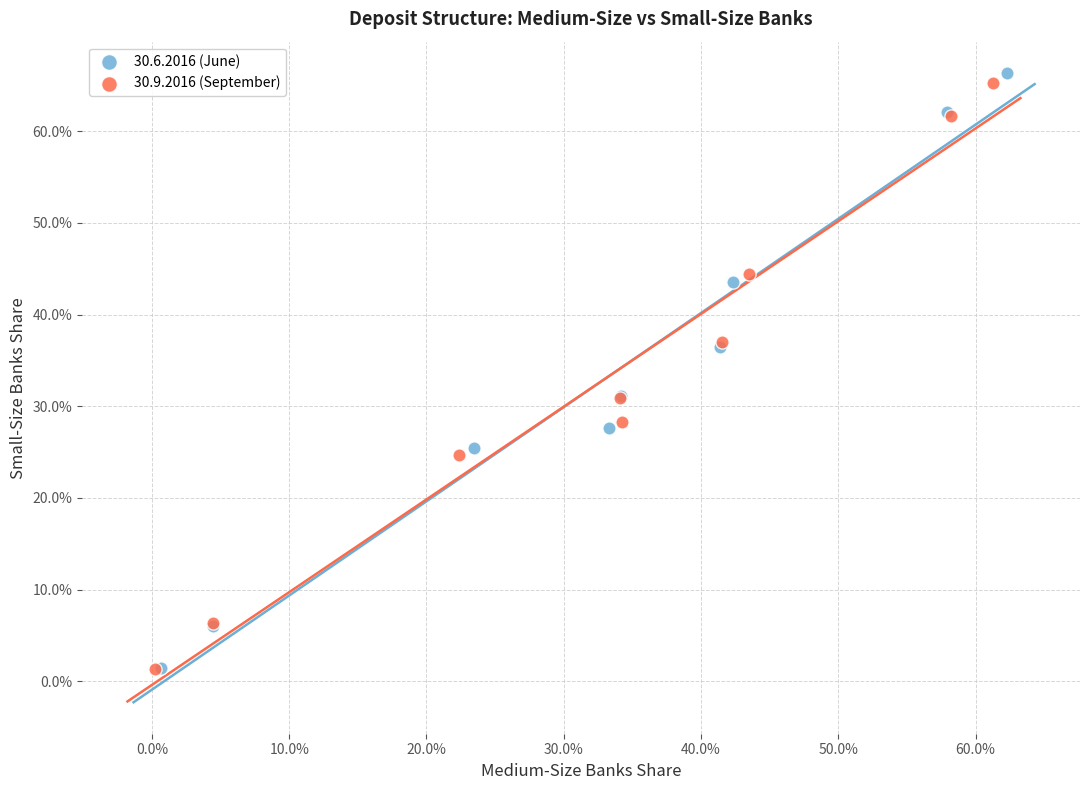

Which series contains the highest Y value?

30.6.2016 (June)